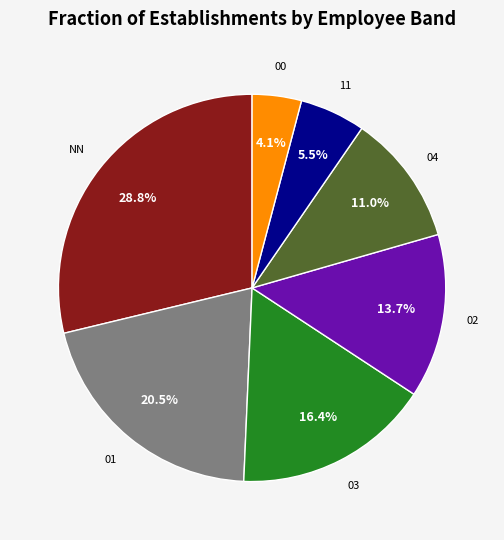

Is there any slice that represents more than half of the pie?

No